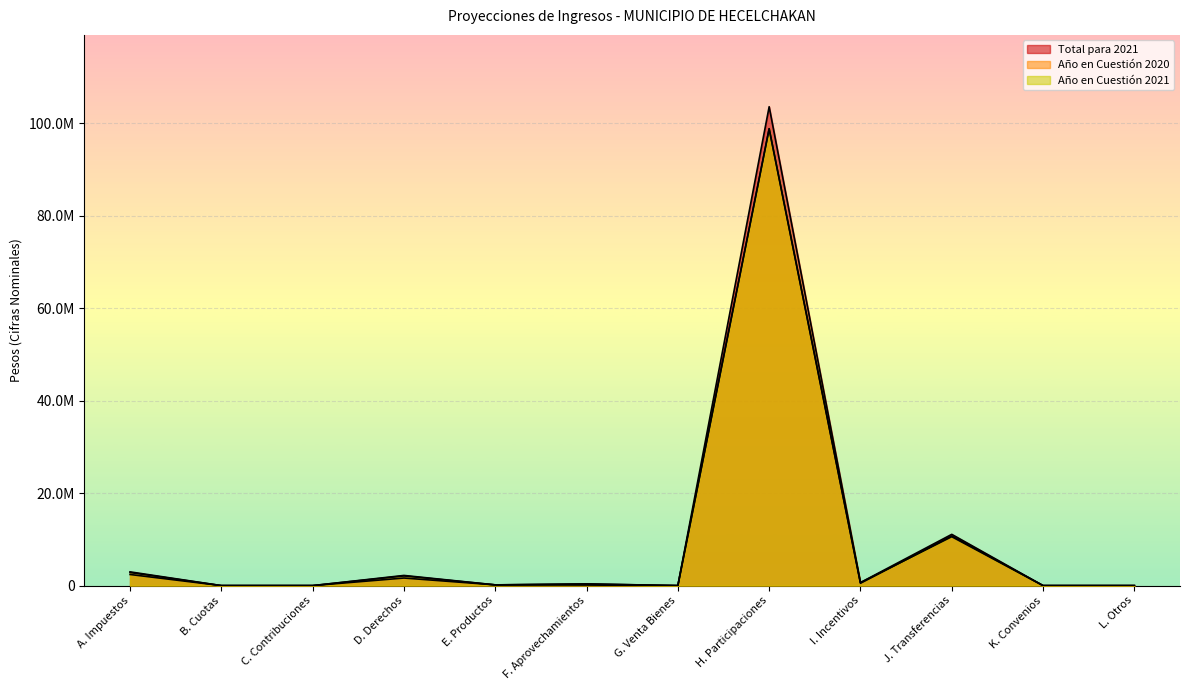

Count the number of data series in this chart.

3